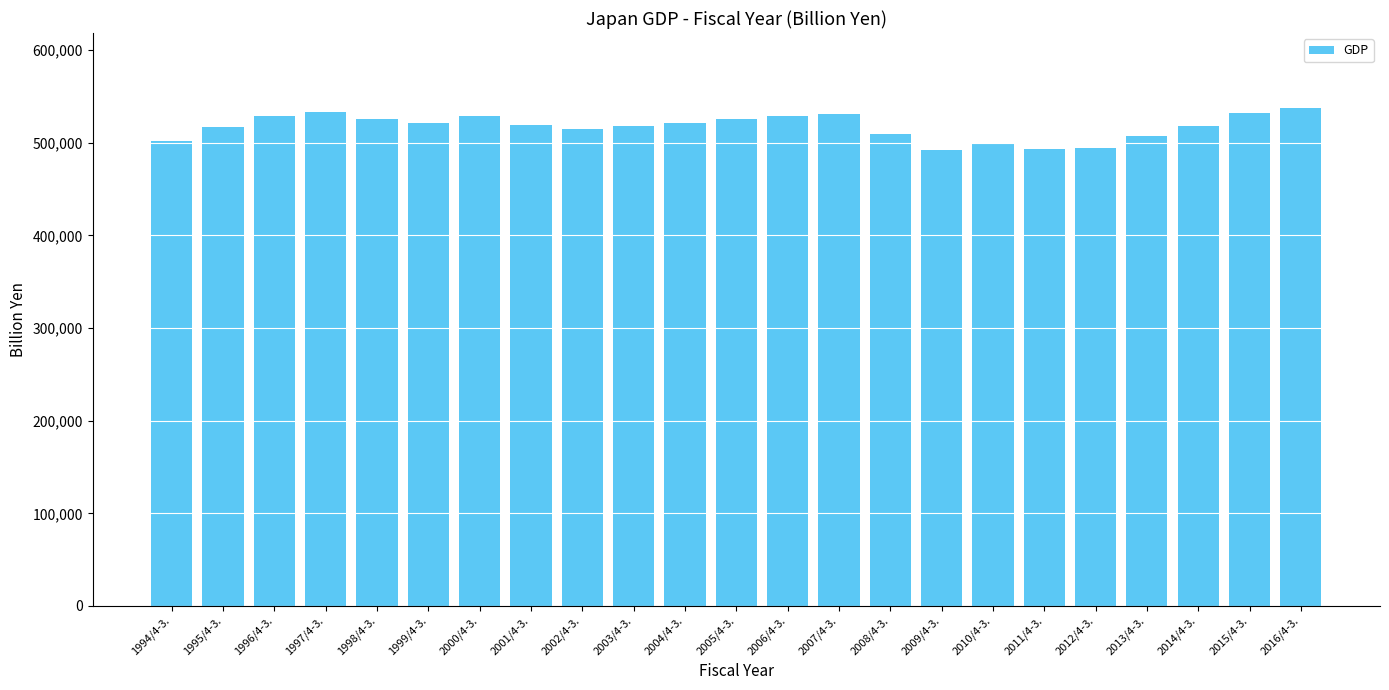

Approximately how many times larger is the value at 1996/4-3. compared to 1994/4-3.?

1.1